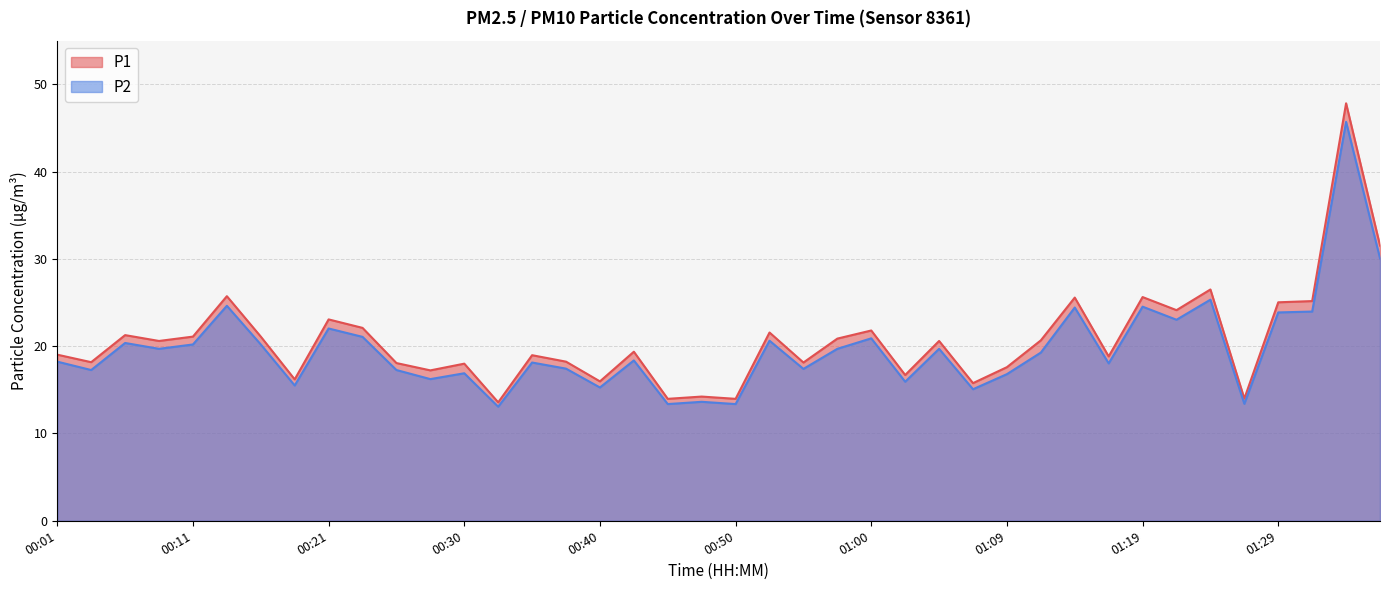

Which category has the lowest value across all series?

00:33